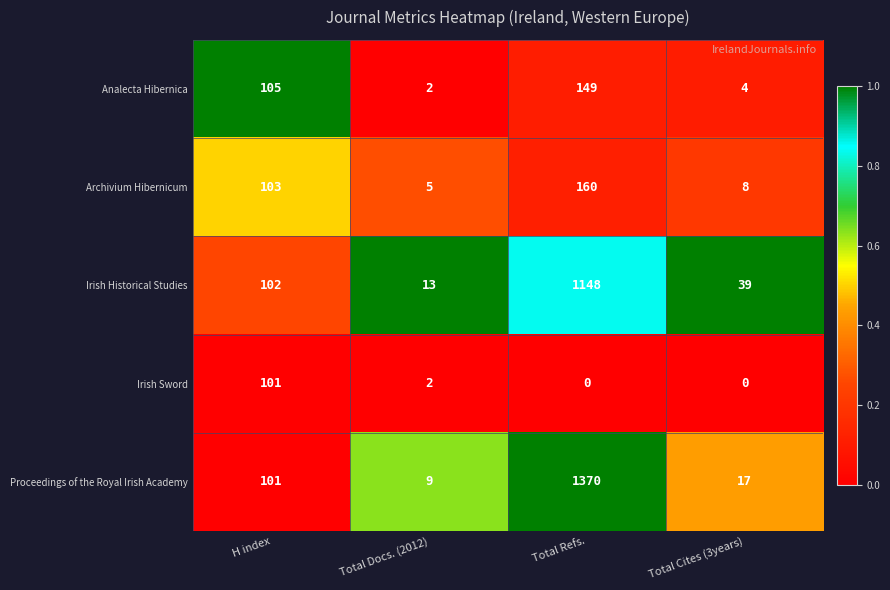

What is the average value of the Proceedings of the Royal Irish Academy series?

374